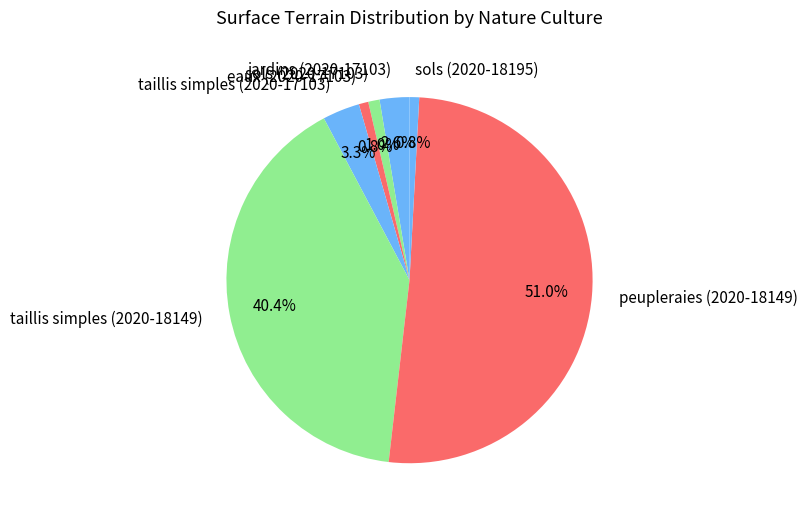

Is there any slice that represents more than half of the pie?

Yes